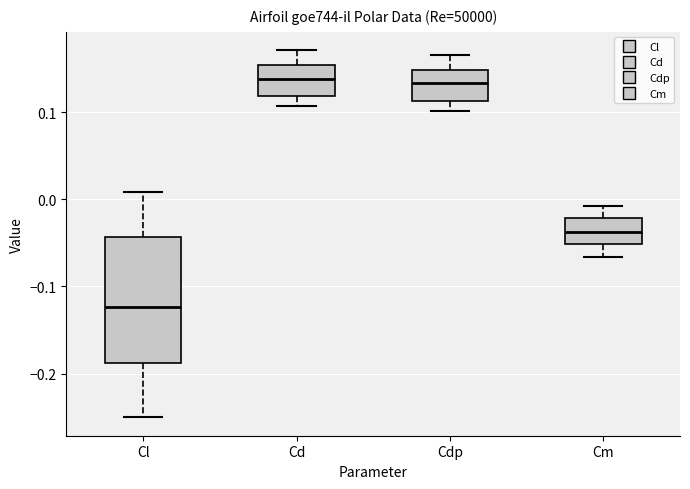

Reading left to right, transcribe this box plot: for each box, give where its median line is, the range the box spans, and where its two whiskers end, as read against the y-axis. The values are not printed on the chart, so give them approximately, as read against the axis.

Cl: median -0.12, box -0.19 to -0.04, whiskers -0.25 to 0.01
Cd: median 0.14, box 0.12 to 0.15, whiskers 0.11 to 0.17
Cdp: median 0.13, box 0.11 to 0.15, whiskers 0.10 to 0.17
Cm: median -0.04, box -0.05 to -0.02, whiskers -0.07 to -0.01